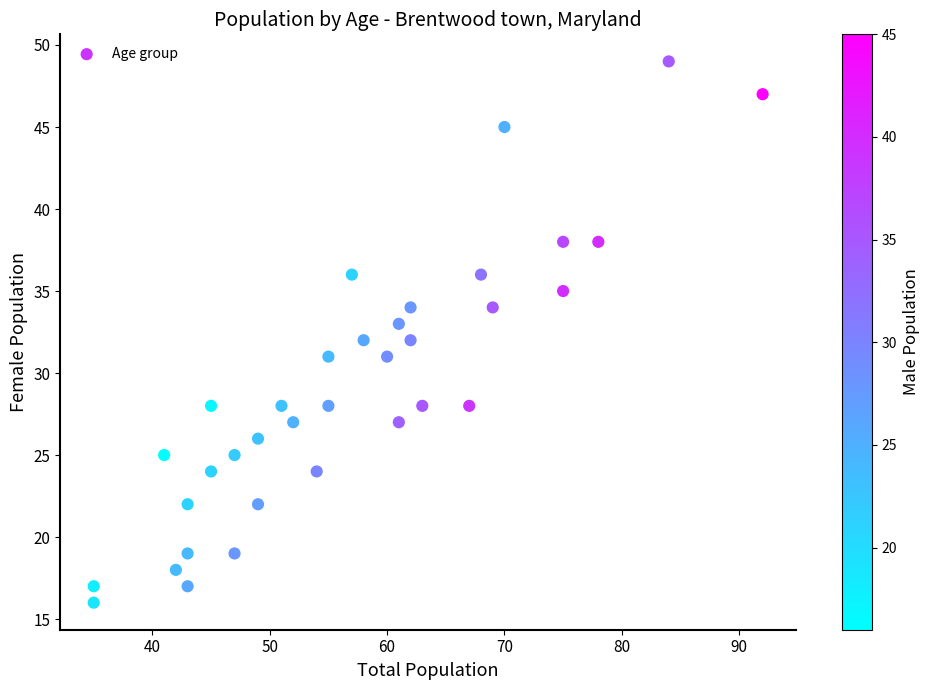

What is the range of Y values (max minus min)?

33